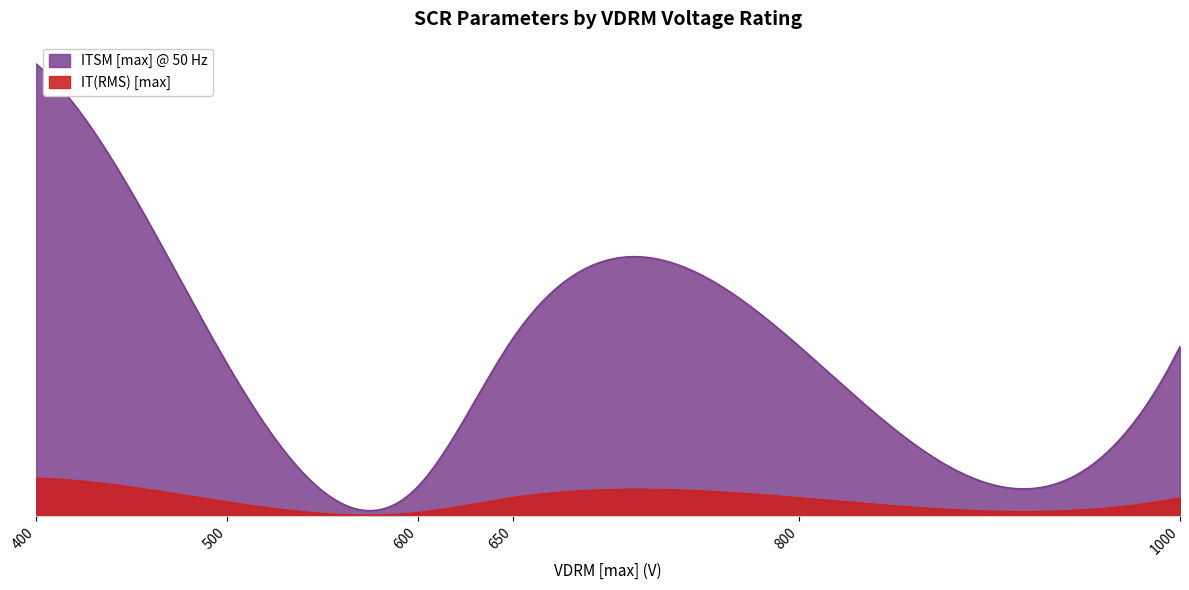

Between 800 and 650, which is larger?

800